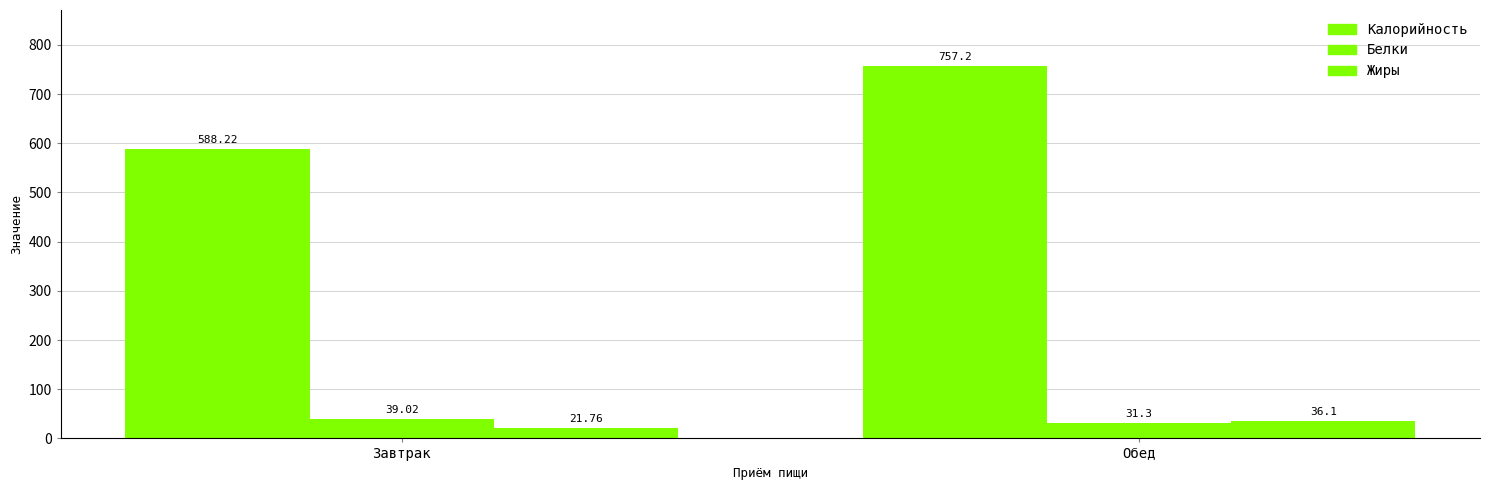

Which category has the lowest value in the Белки series?

Обед